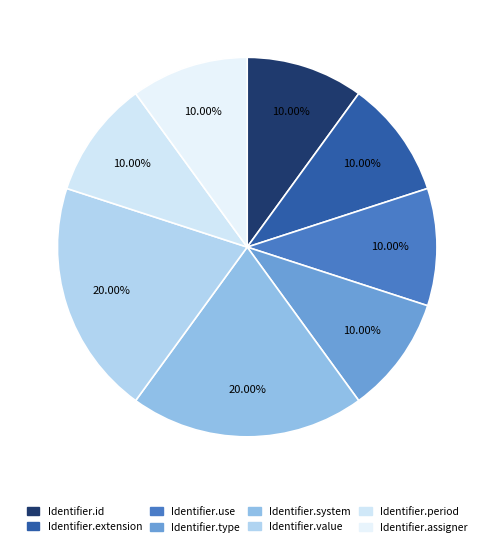

Is there a majority slice in this chart?

No